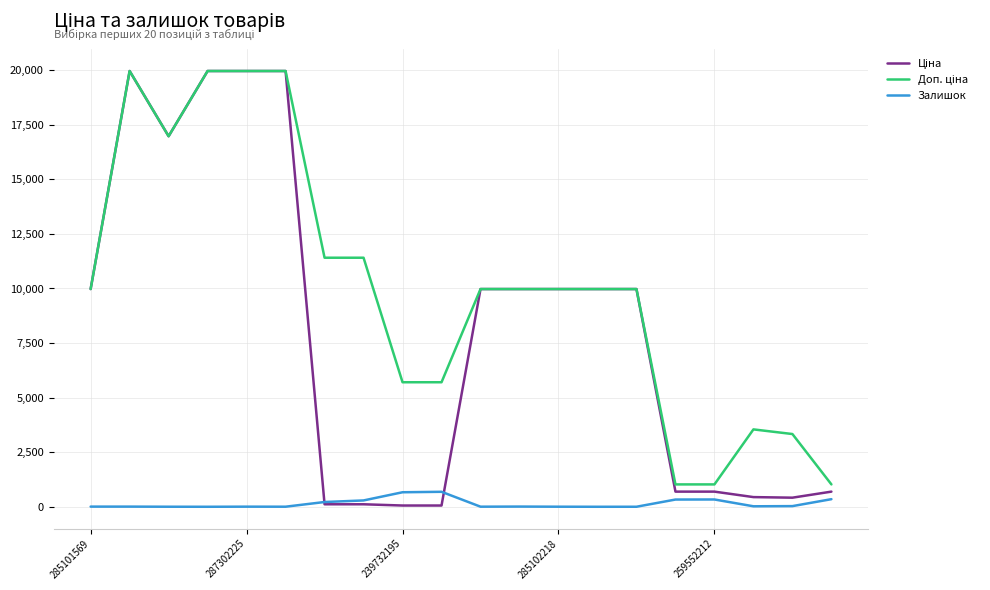

Which series has the widest spread of values?

Ціна